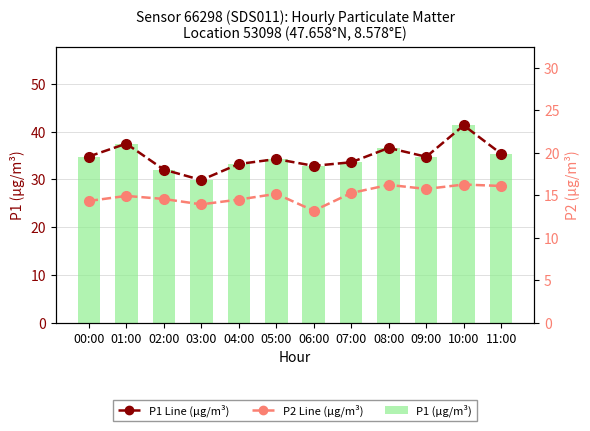

What is the minimum value for P2 Line (µg/m³)?

13.2